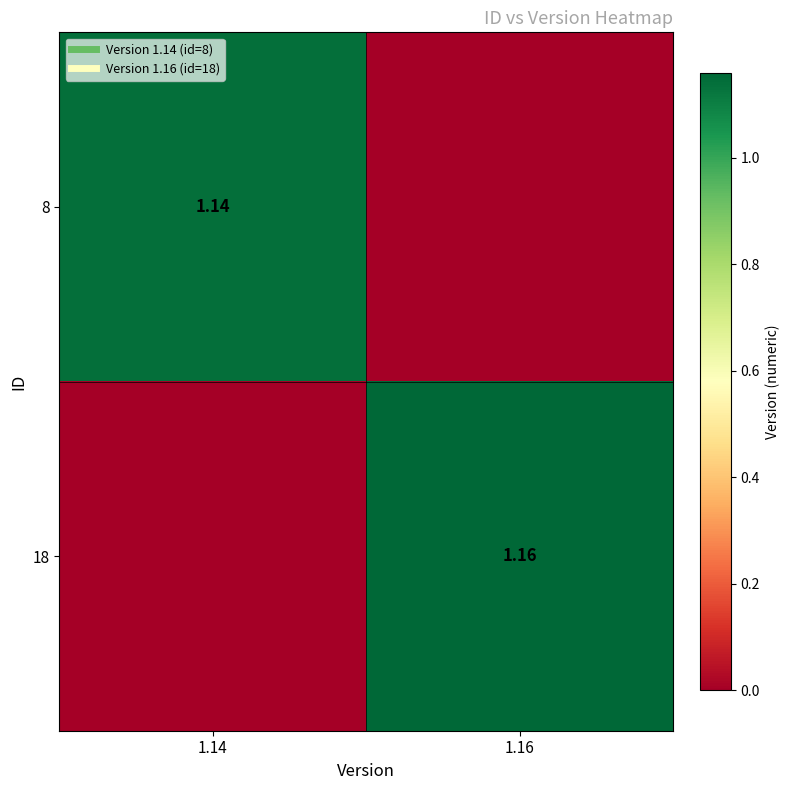

At how many categories does at least one series exceed 0?

2